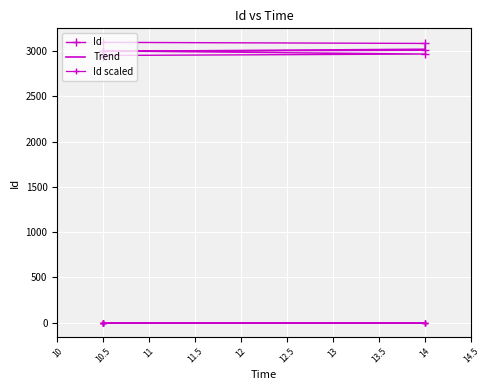

What is the change in value from 10.5 to 14?

+85